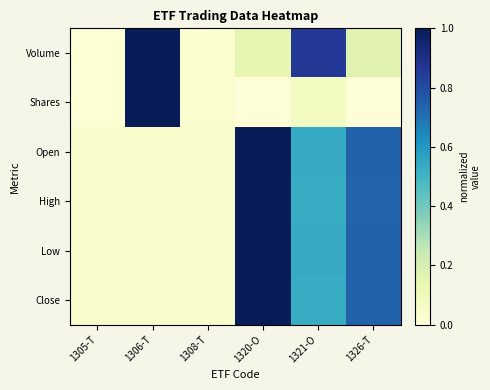

What is the total value across all series at 1306-T?

2.2